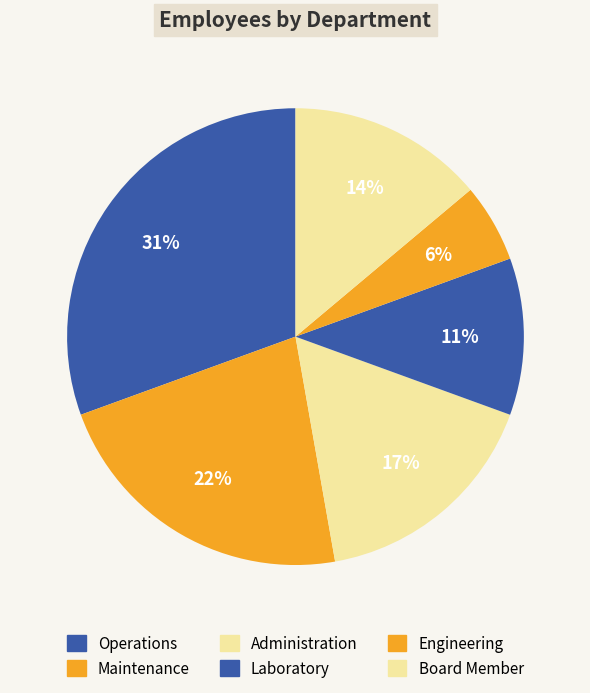

The Operations slice represents 31% of the pie. True or false?

True